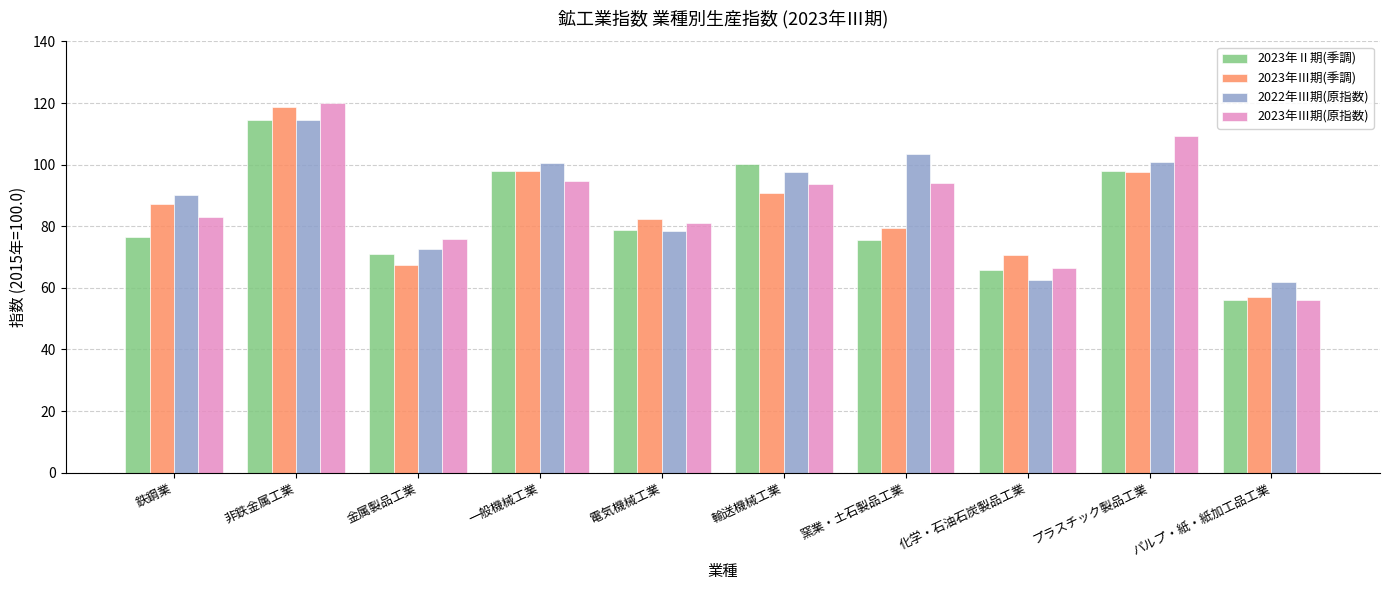

True or false: 2023年Ⅲ期(原指数) has a value of 93.6 at 輸送機械工業.

True